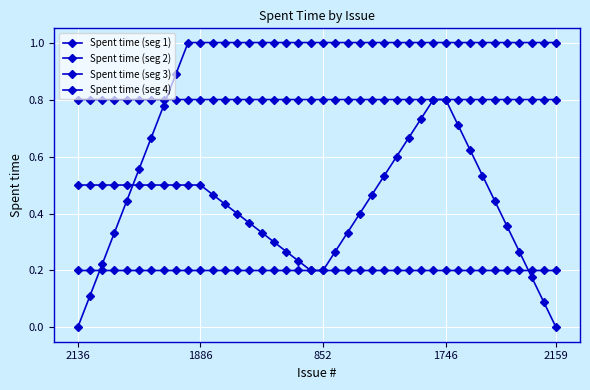

At which label does Spent time (seg 2) reach its peak?

2136